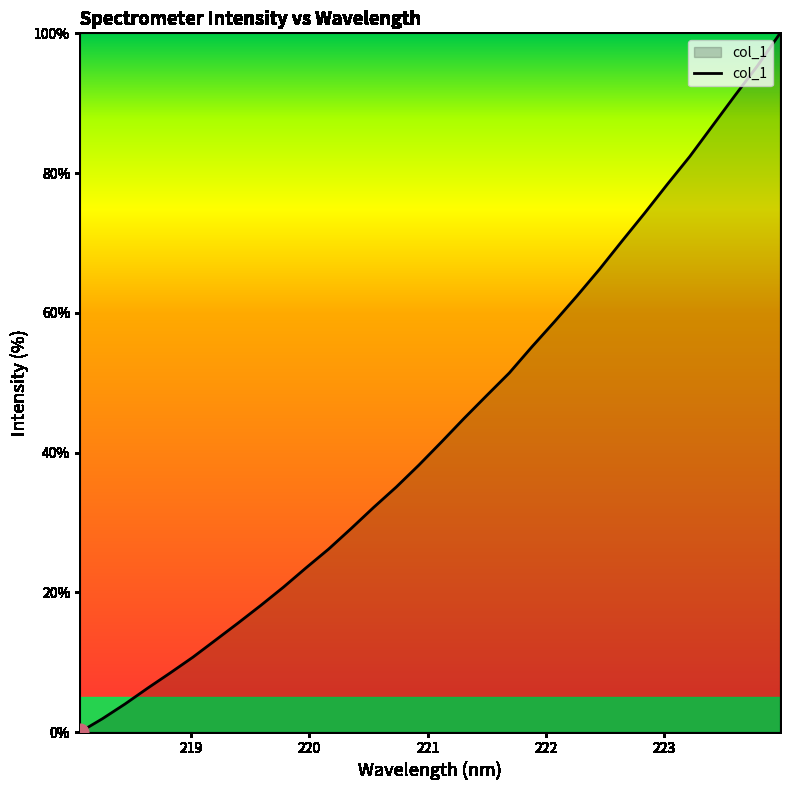

How many distinct data groups are displayed?

1